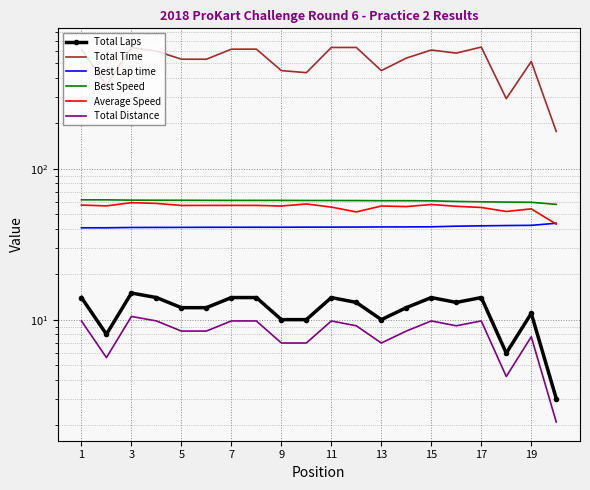

True or false: Best Lap time and Total Time intersect in this chart.

False